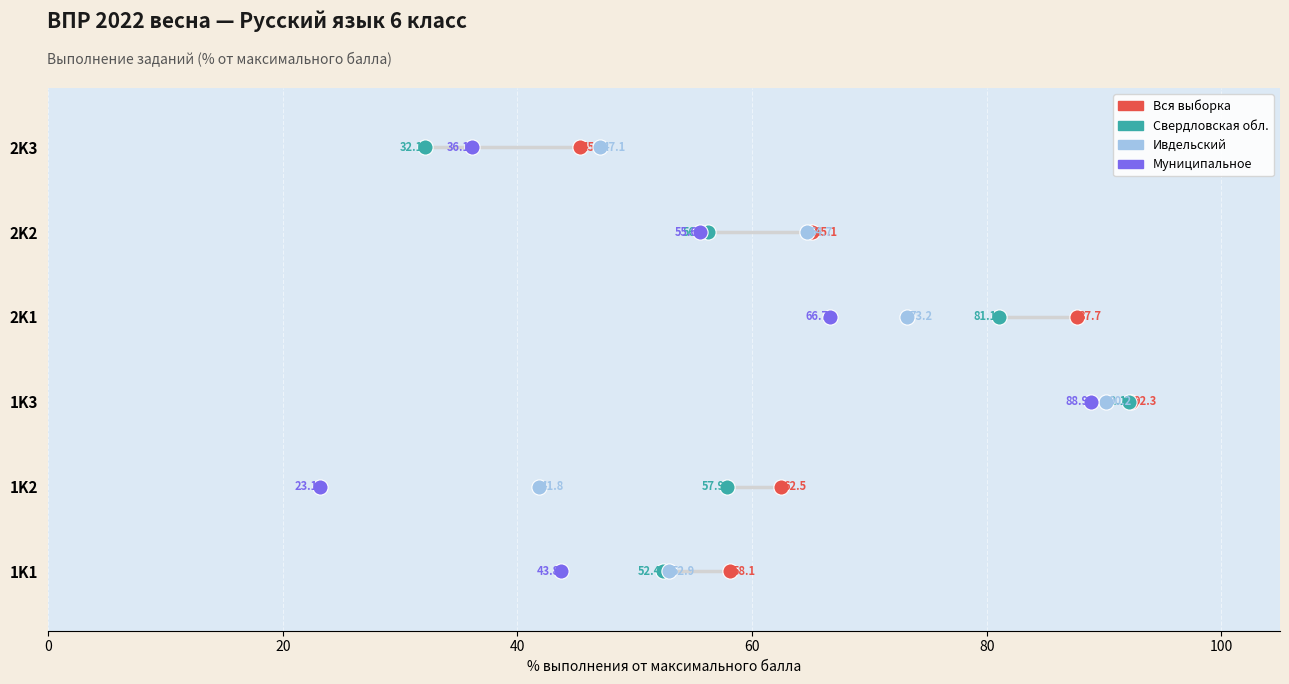

What are all the series names shown in the legend?

Вся выборка, Свердловская обл., Ивдельский, Муниципальное